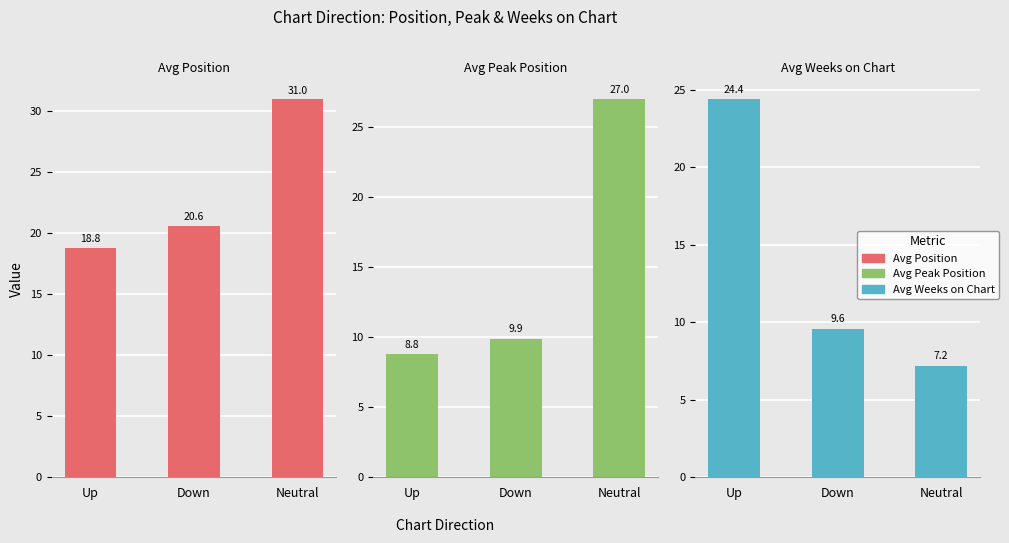

Which series has the largest range (max minus min)?

Avg Peak Position